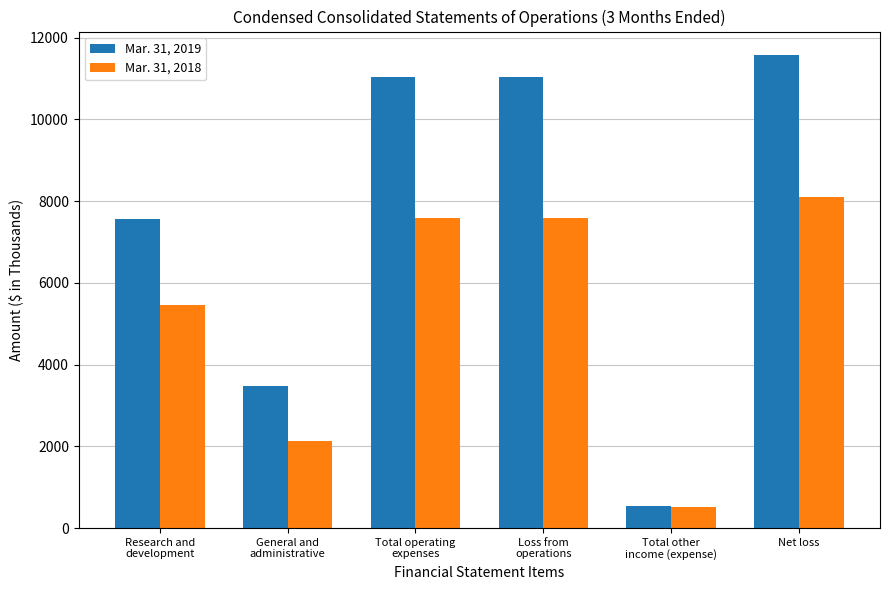

At how many categories does at least one series exceed 1957?

5